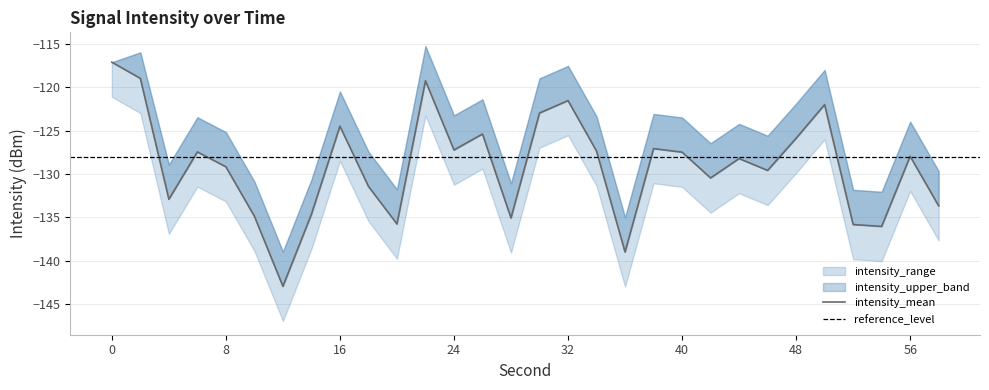

Where is the first local minimum for intensity_lower?

4